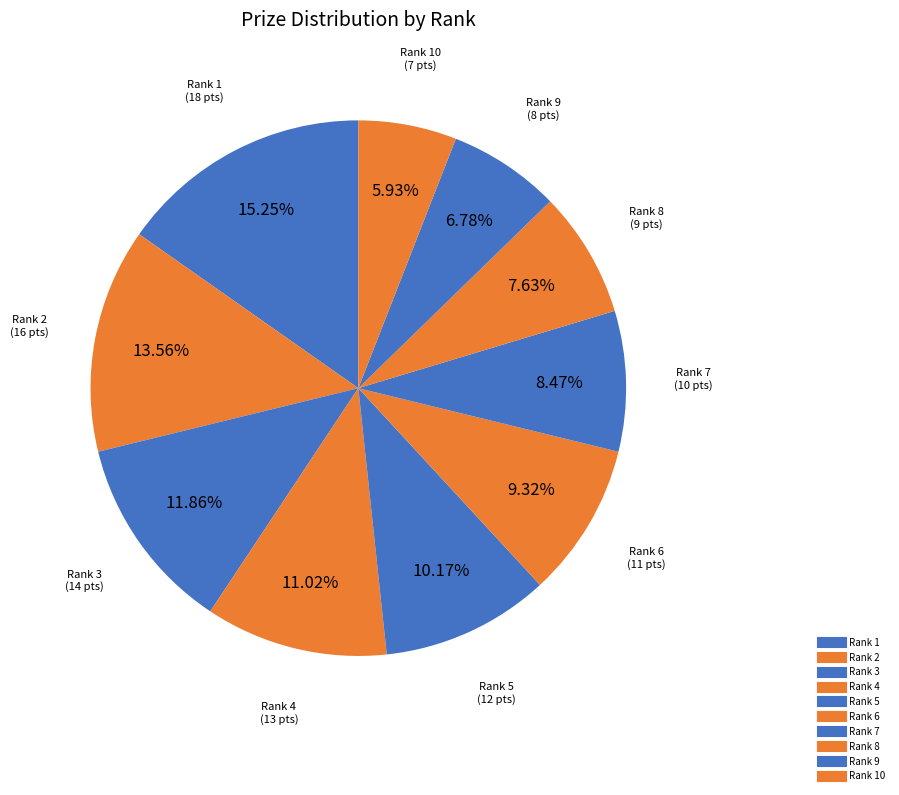

Which slice is the smallest?

Rank 10